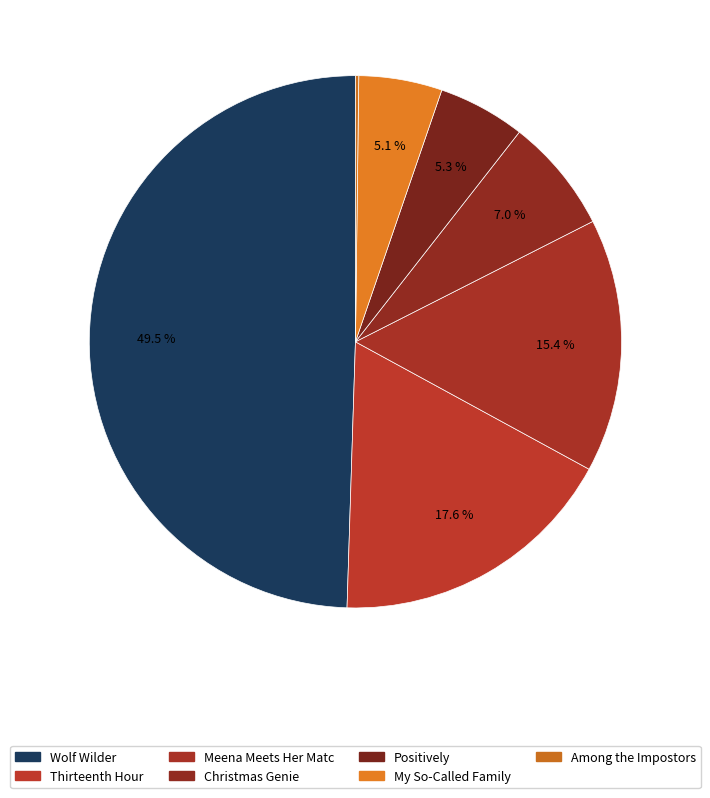

How many segments does this pie chart have?

7